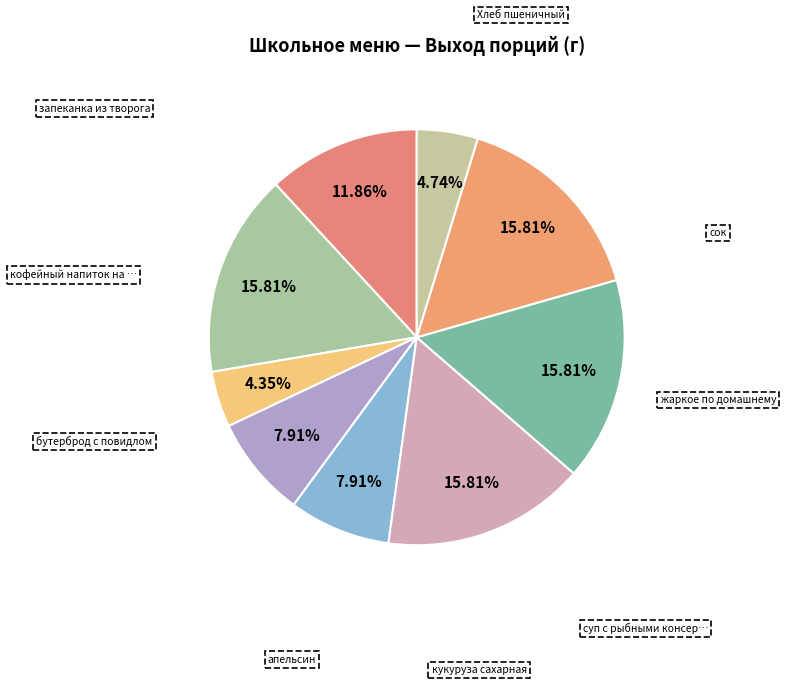

Count the number of slices in the pie.

9